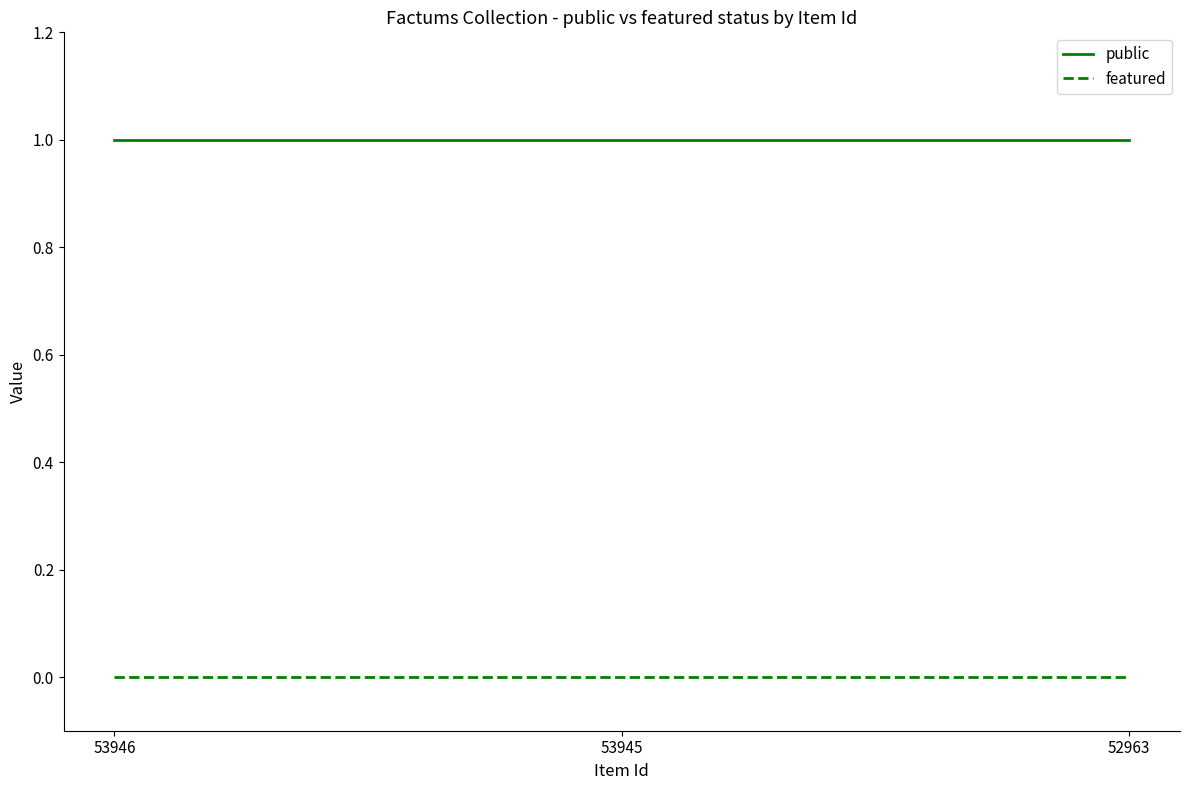

Rank the series at 53945 from highest to lowest value.

public, featured